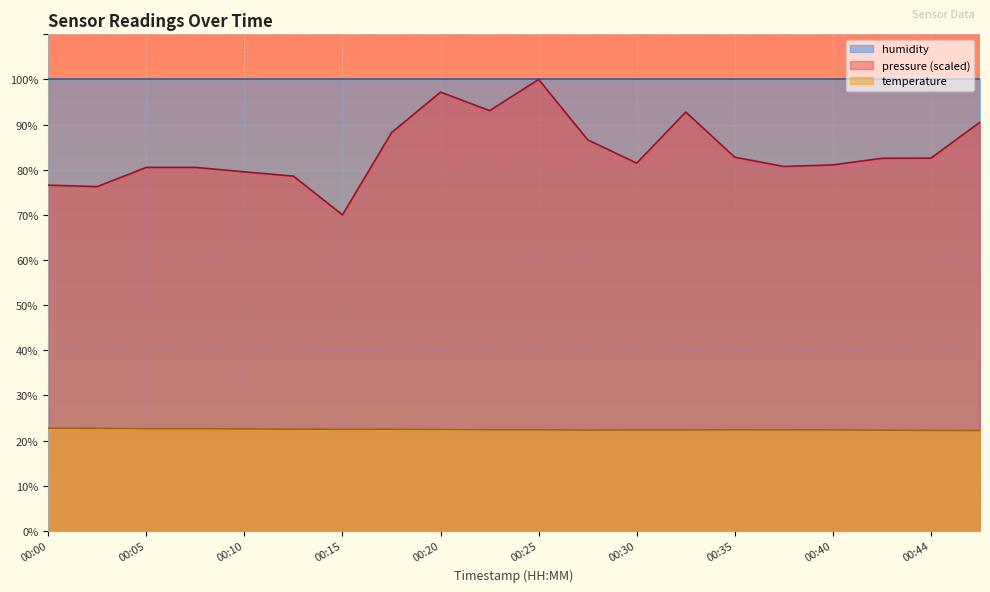

What is the difference between the second highest and second lowest values in the temperature series?

0.5